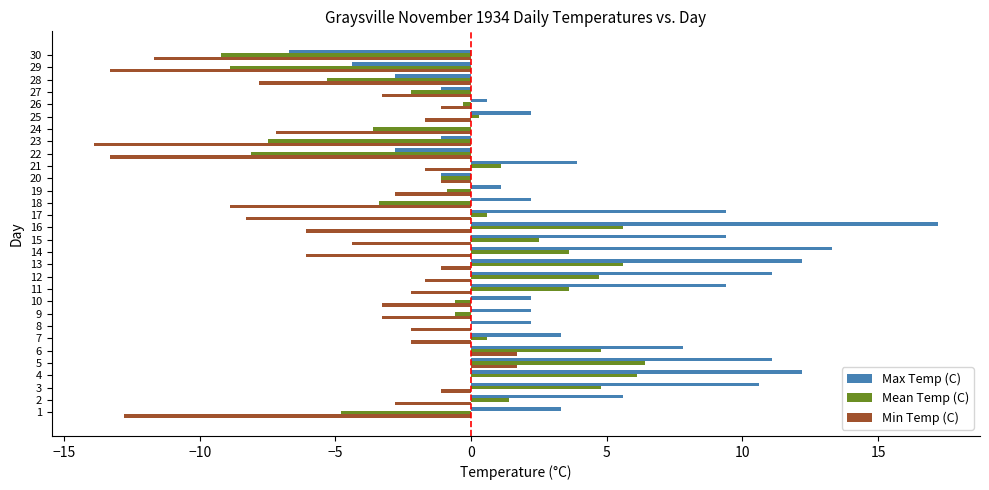

What is the total value across all series at 24?

-10.8